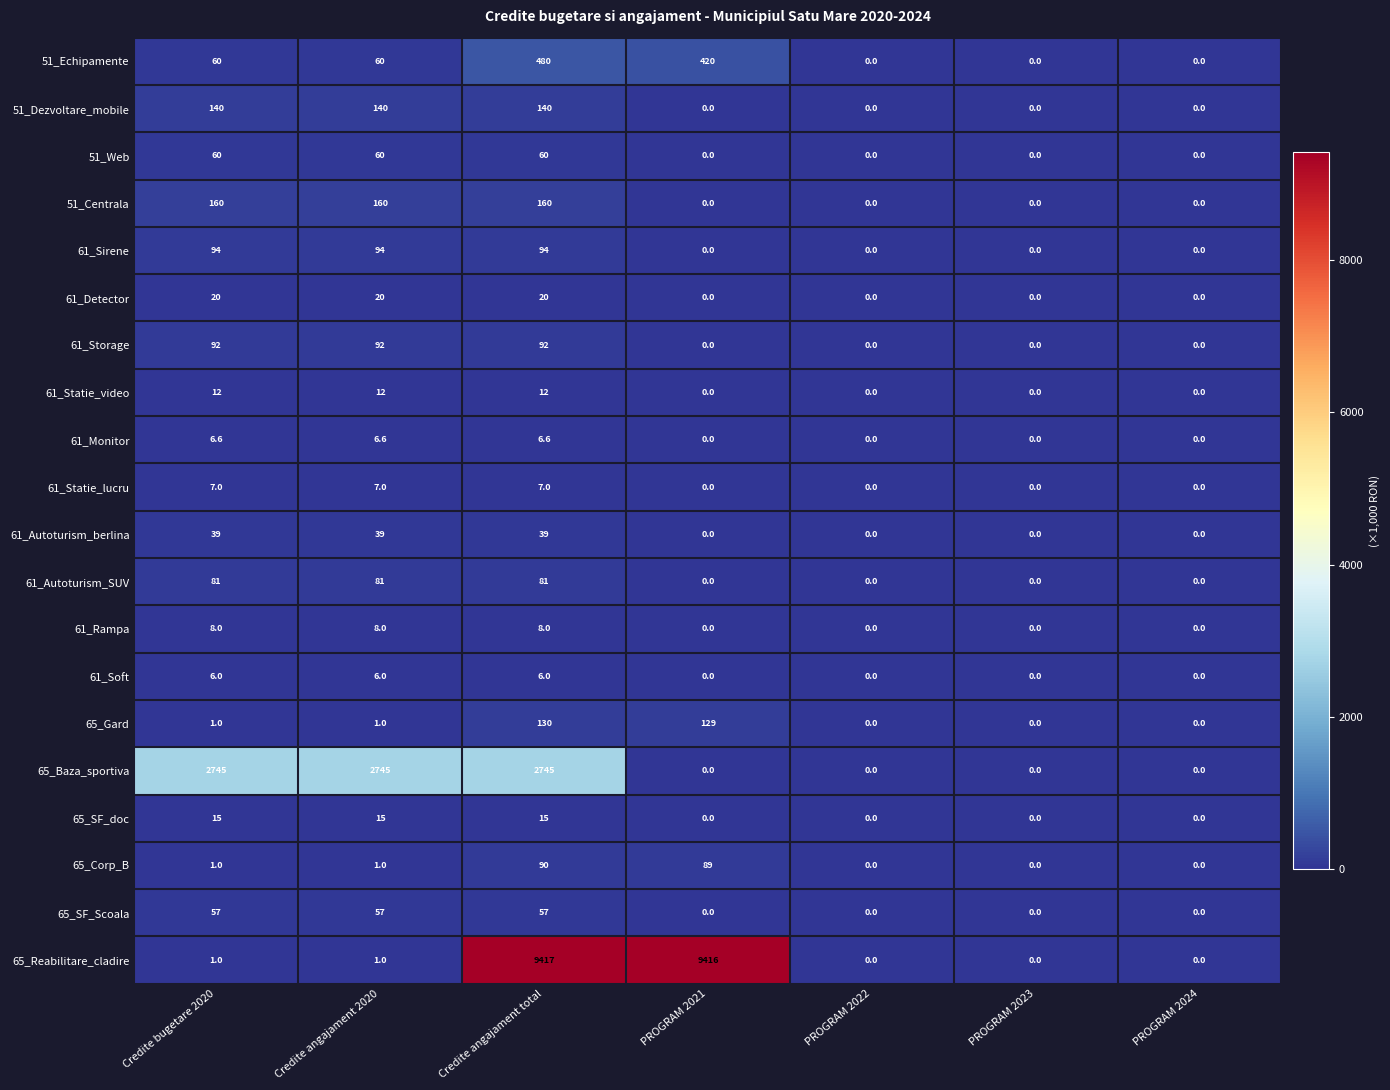

At which category is the sum across all series the highest?

Credite angajament total